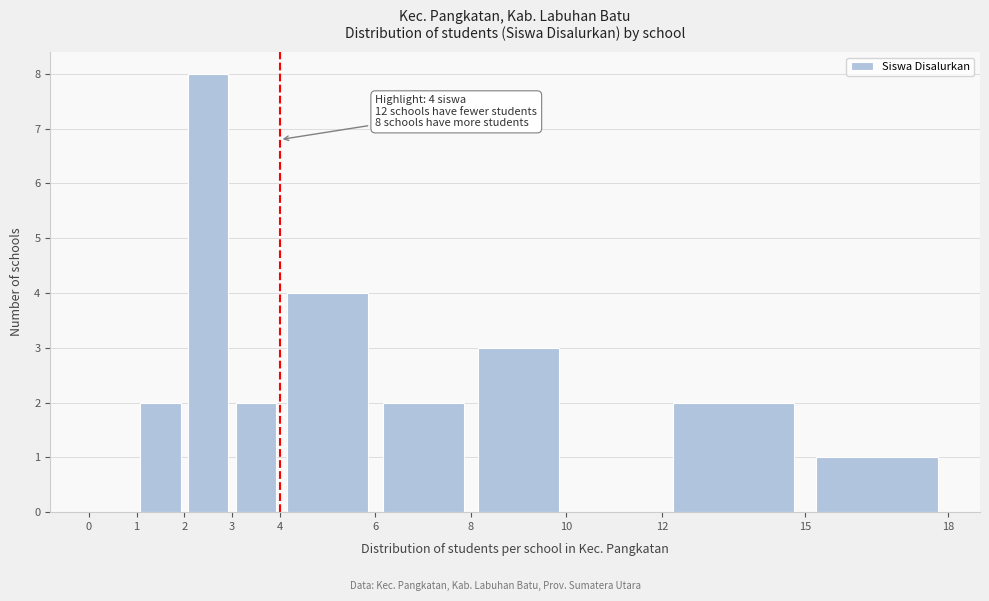

Which range on the x-axis has the tallest bar?

2 to 3